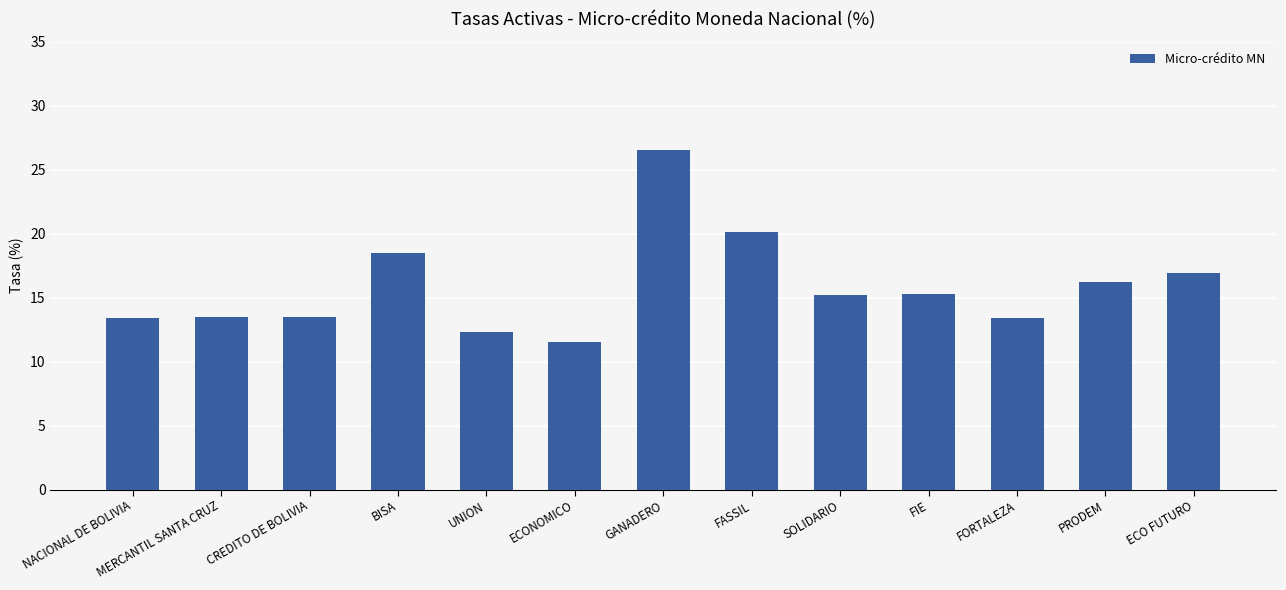

What value does the data have at UNION?

12.3